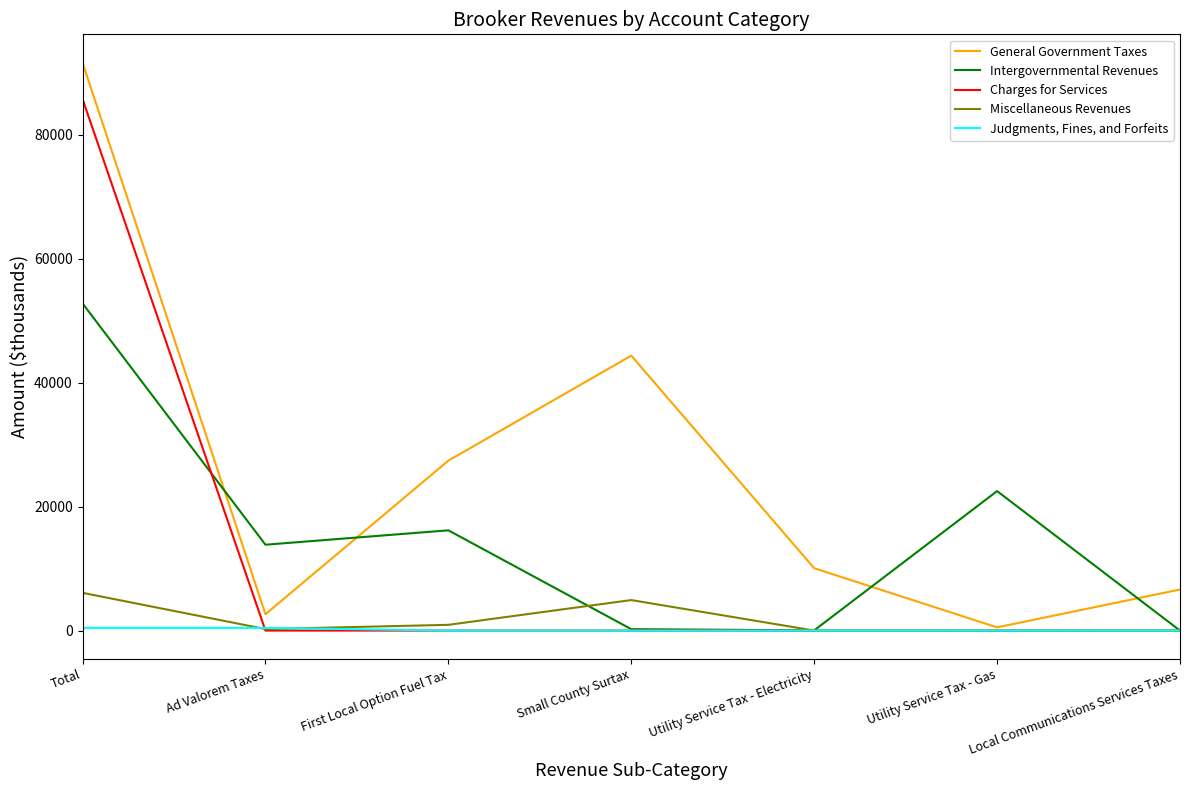

Is it true that Intergovernmental Revenues equals 35010 at Utility Service Tax - Gas?

False